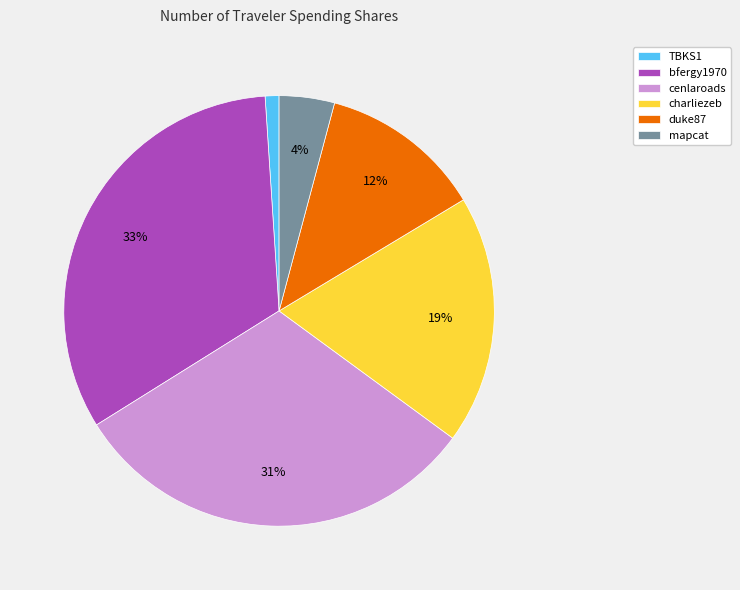

Between bfergy1970 and cenlaroads, which is larger?

bfergy1970